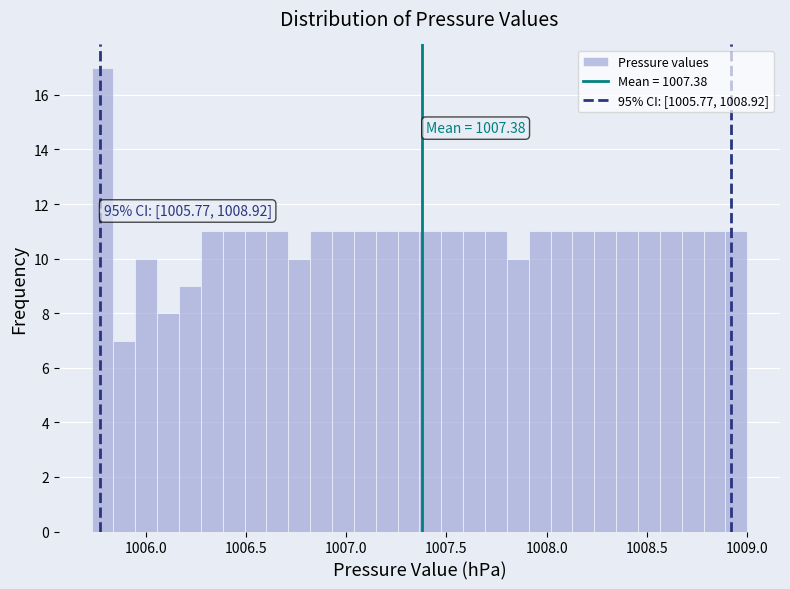

Around what value on the x-axis is the tallest bar? Give the approximate position of its centre, as read against the axis.

1005.80